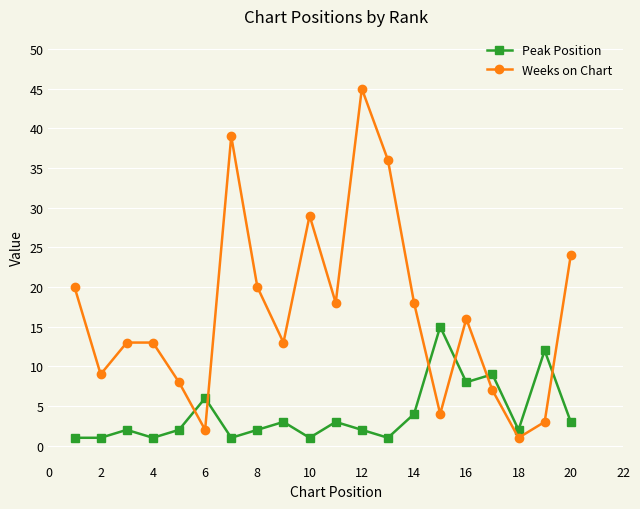

What is the maximum value for Peak Position?

15